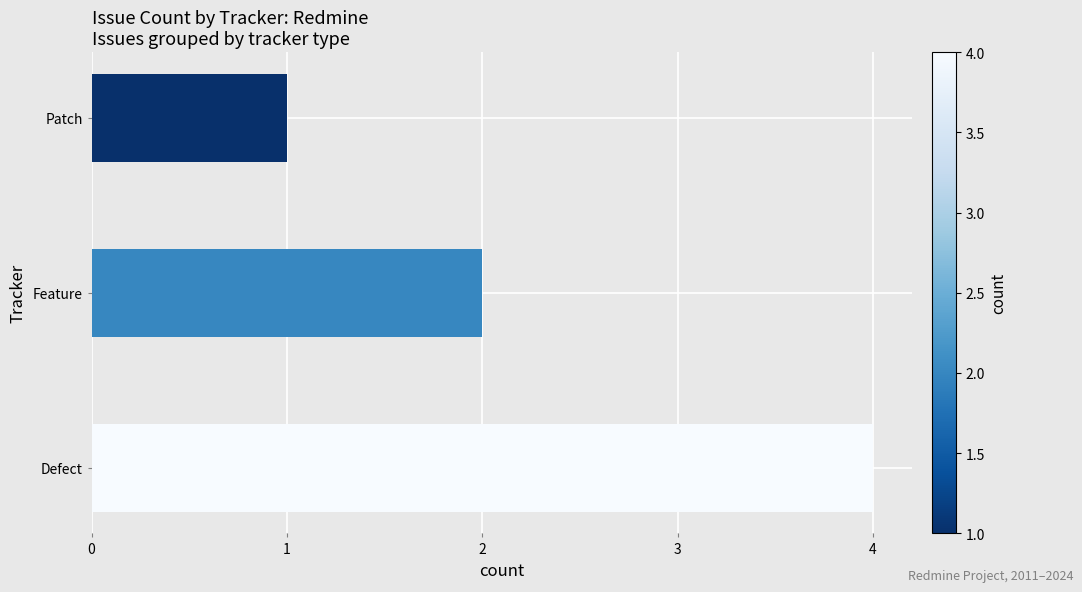

What is the difference between the maximum and minimum values?

3